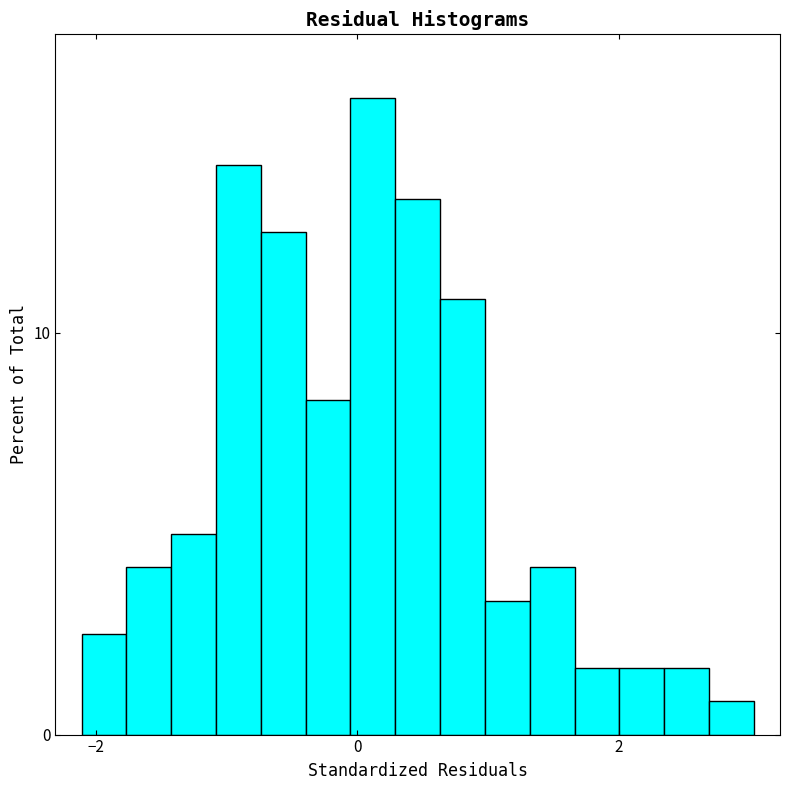

Around what value on the x-axis is the tallest bar? Give the approximate position of its centre, as read against the axis.

0.2